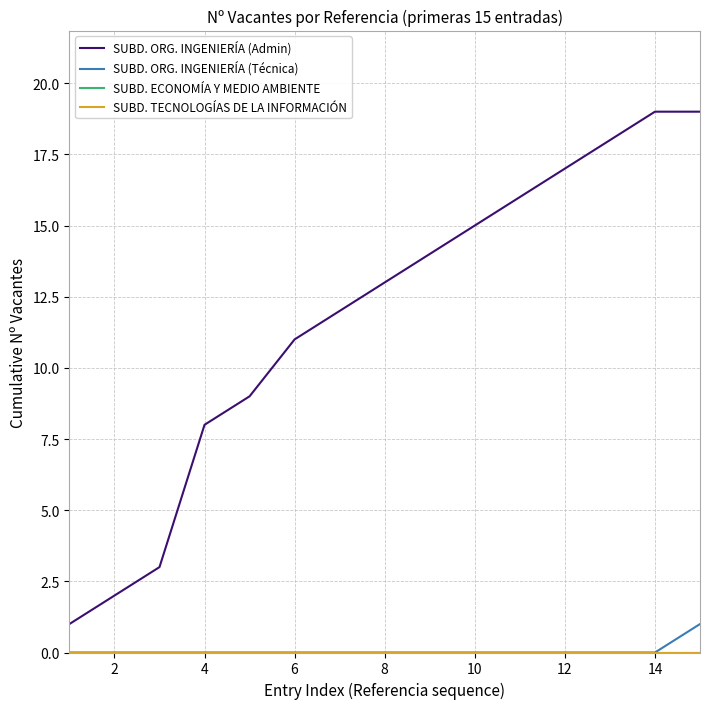

Is this an area chart (filled region under the line)?

No